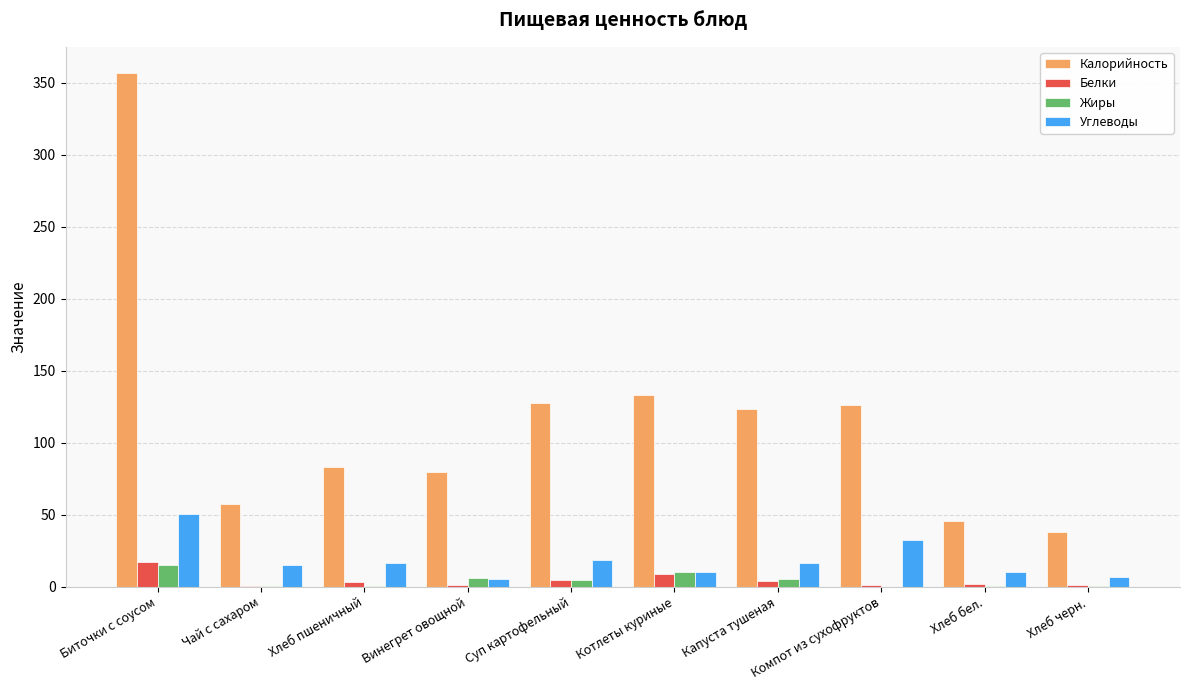

Which label corresponds to the largest value in the chart?

Биточки с соусом